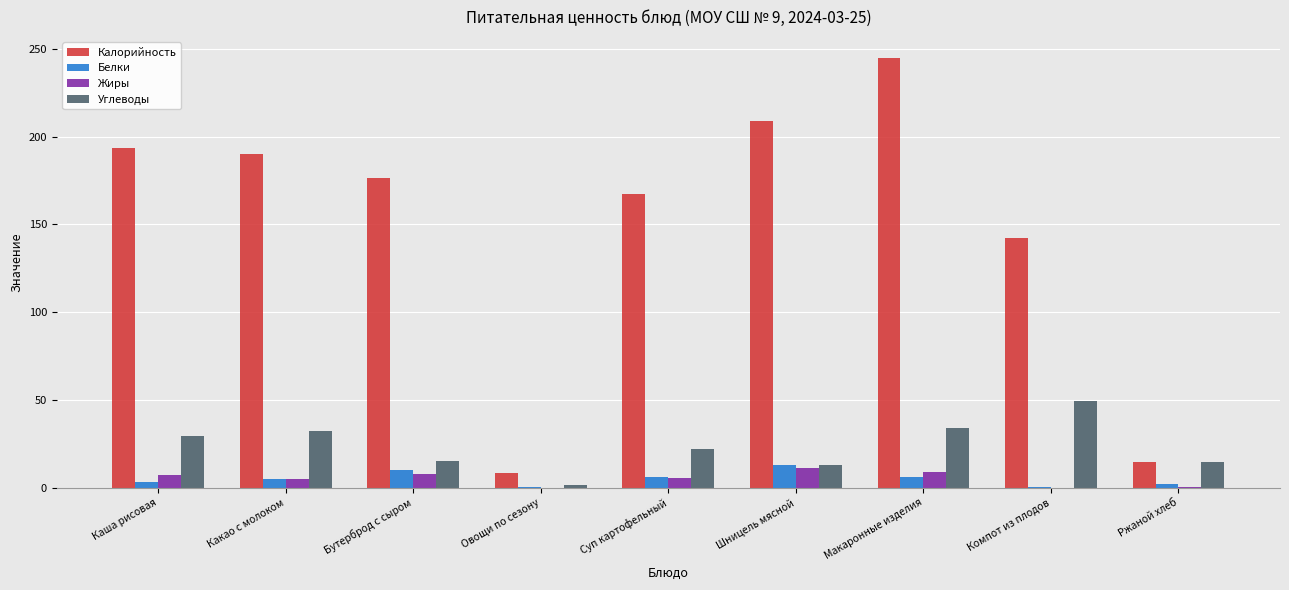

What is the sum of the Белки values at Суп картофельный and Бутерброд с сыром?

16.2